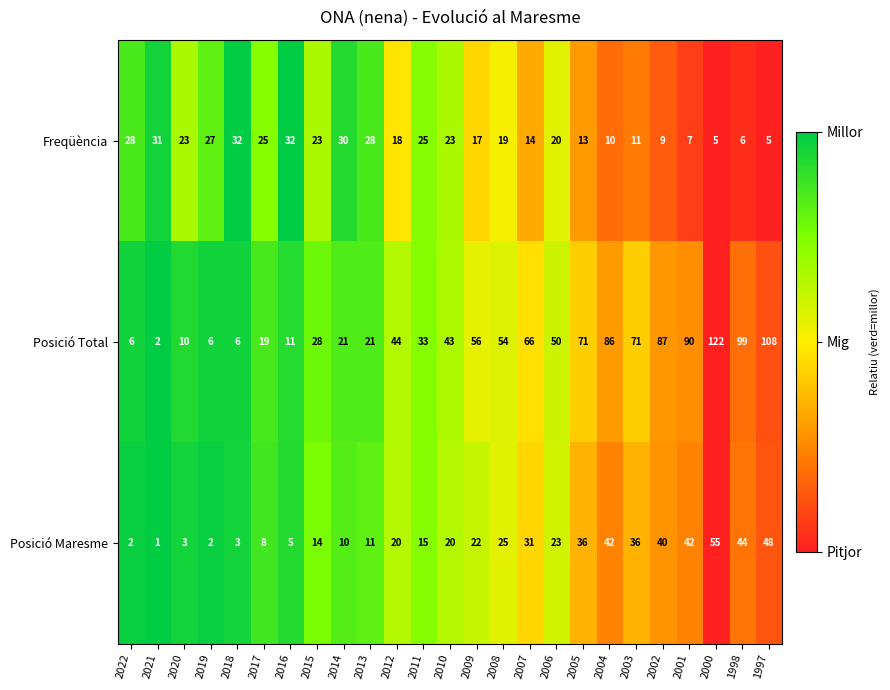

What is the difference between the maximum and second lowest values in the Posició Total series?

116